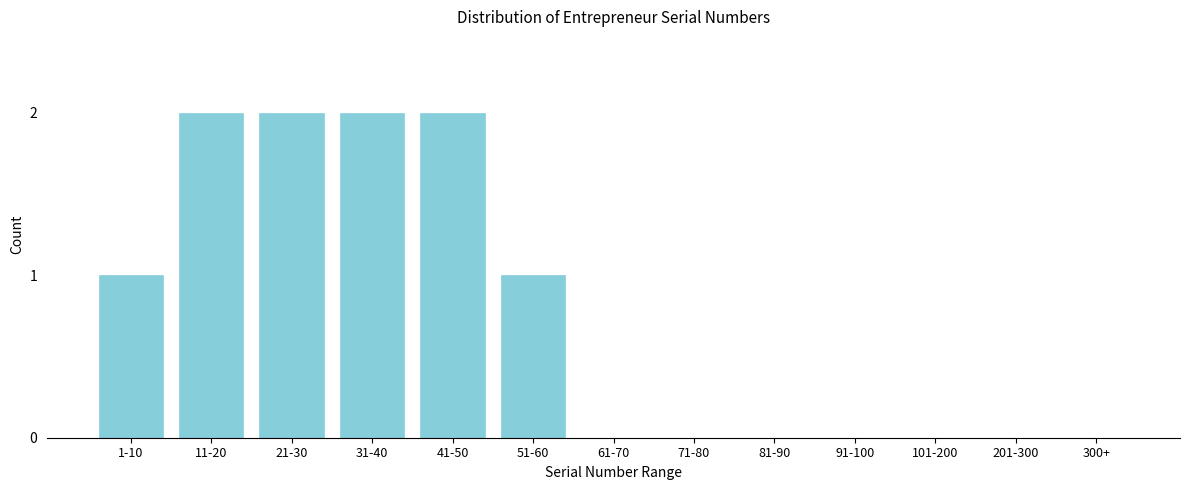

Reading left to right, extract all data points from this chart.

1-10=1	11-20=2	21-30=2	31-40=2	41-50=2	51-60=1	61-70=0	71-80=0	81-90=0	91-100=0	101-200=0	201-300=0	300+=0